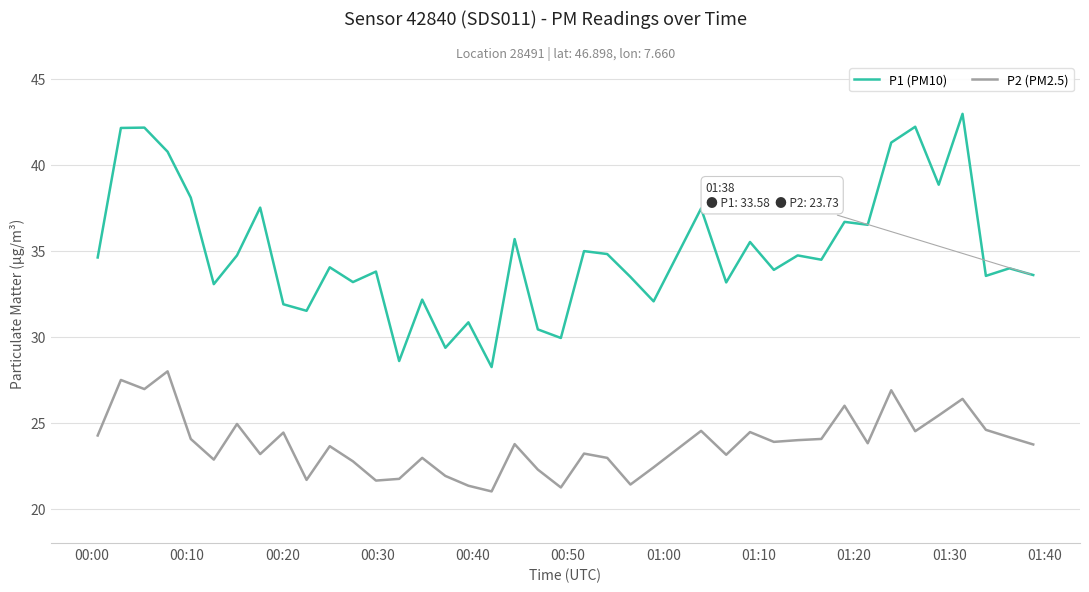

Which series has the largest total across all categories?

P1 (PM10)